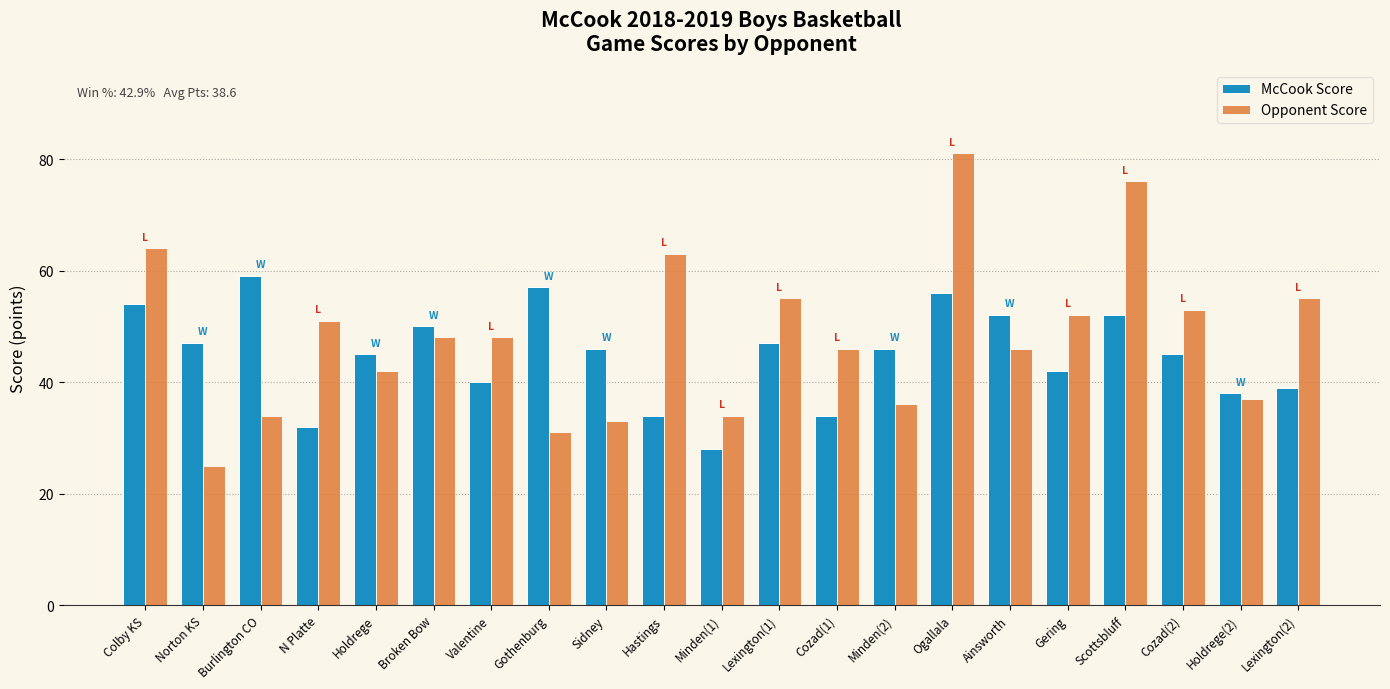

Where does the McCook Score series first go above 46?

Colby KS